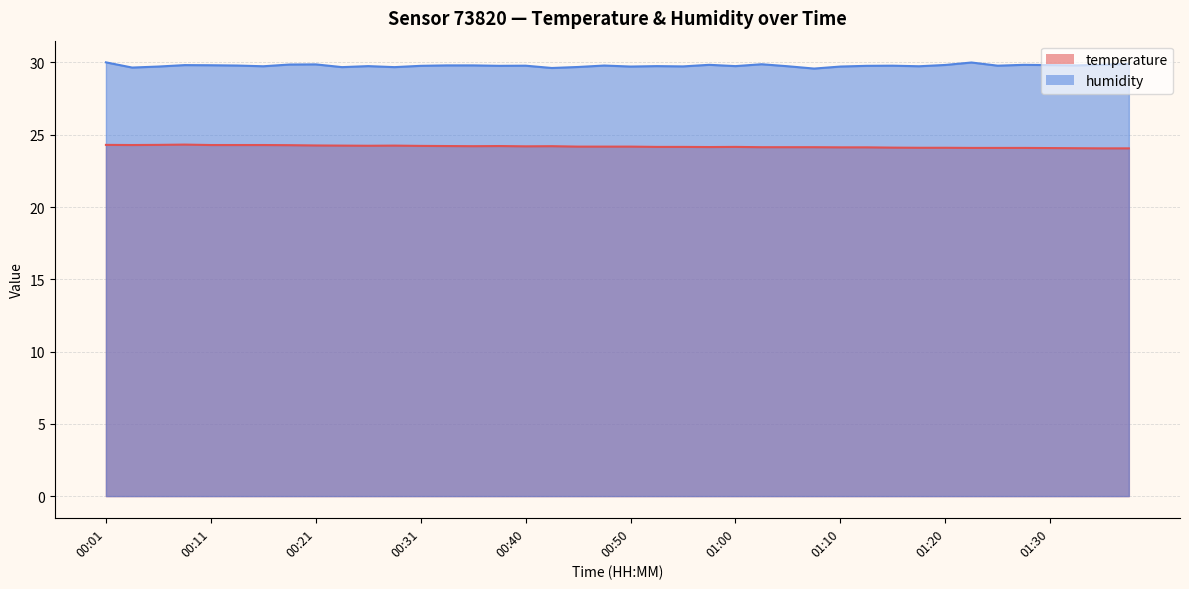

True or false: humidity and temperature intersect in this chart.

False